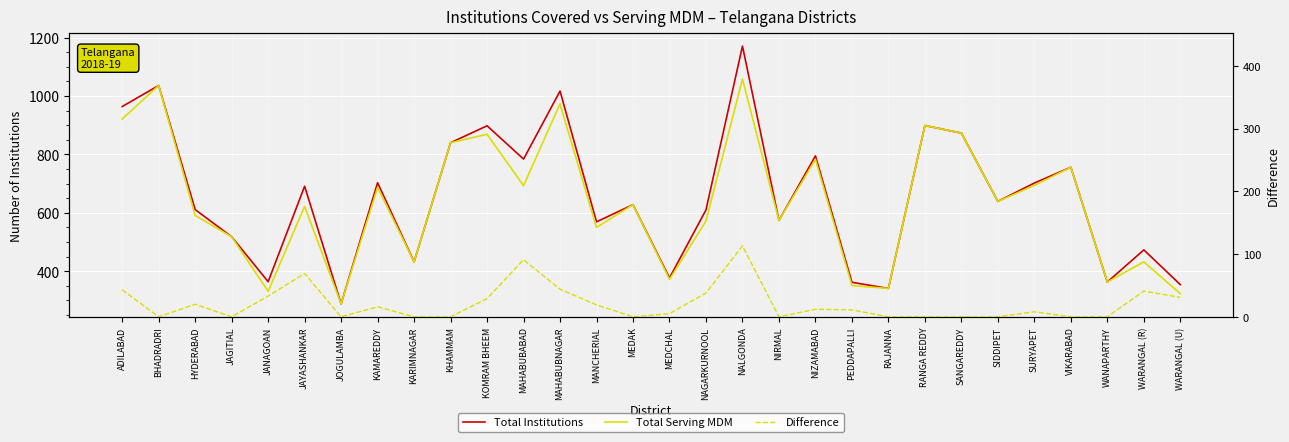

How many values in Difference are above zero?

17